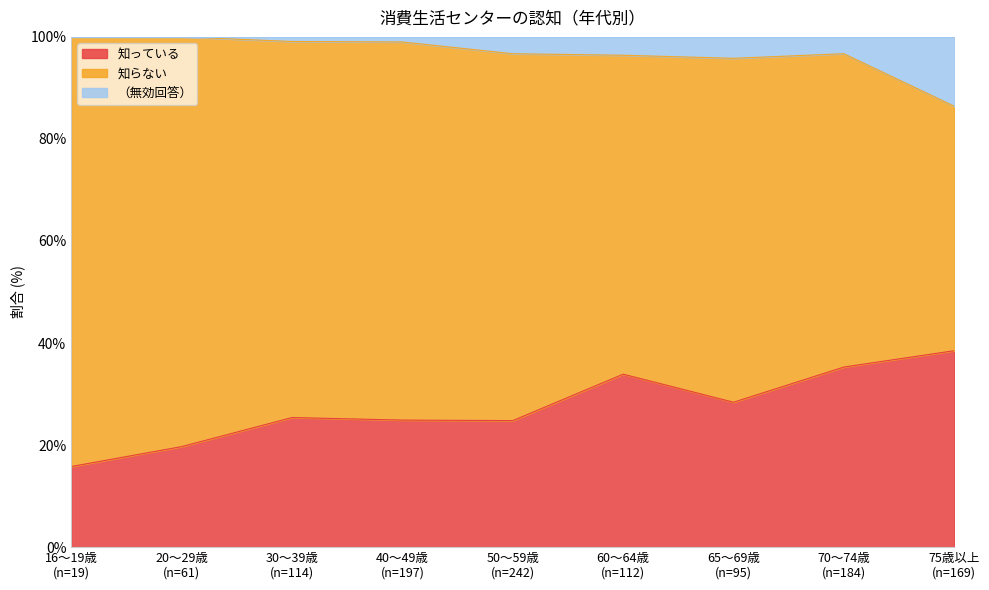

At which label does 知っている reach its peak?

75歳以上
(n=169)